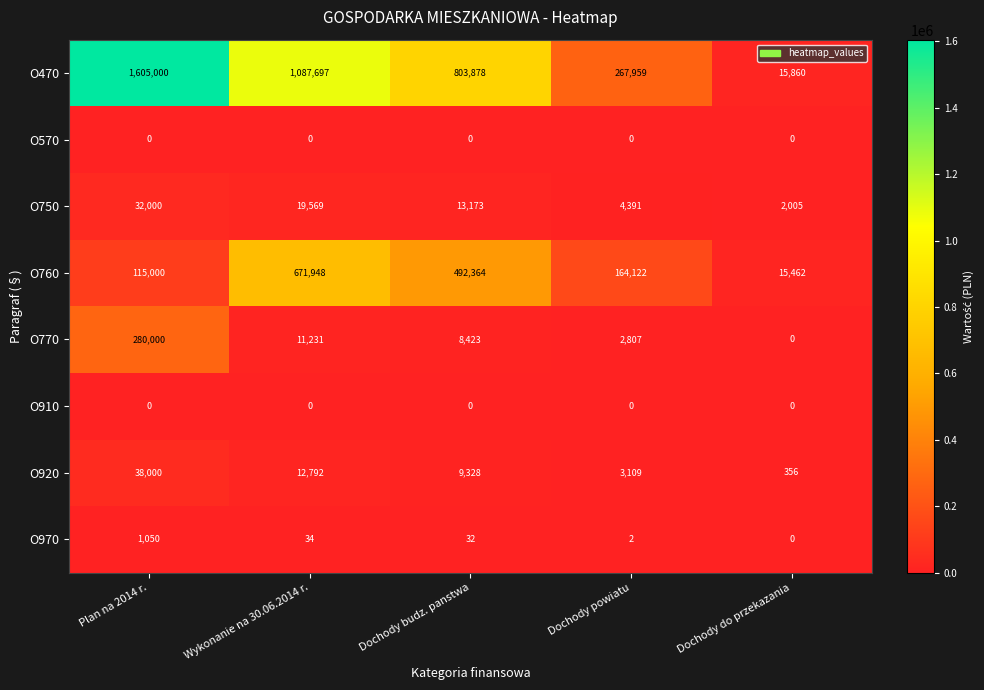

Is it true that O570 equals 0 at Dochody budz. panstwa?

True